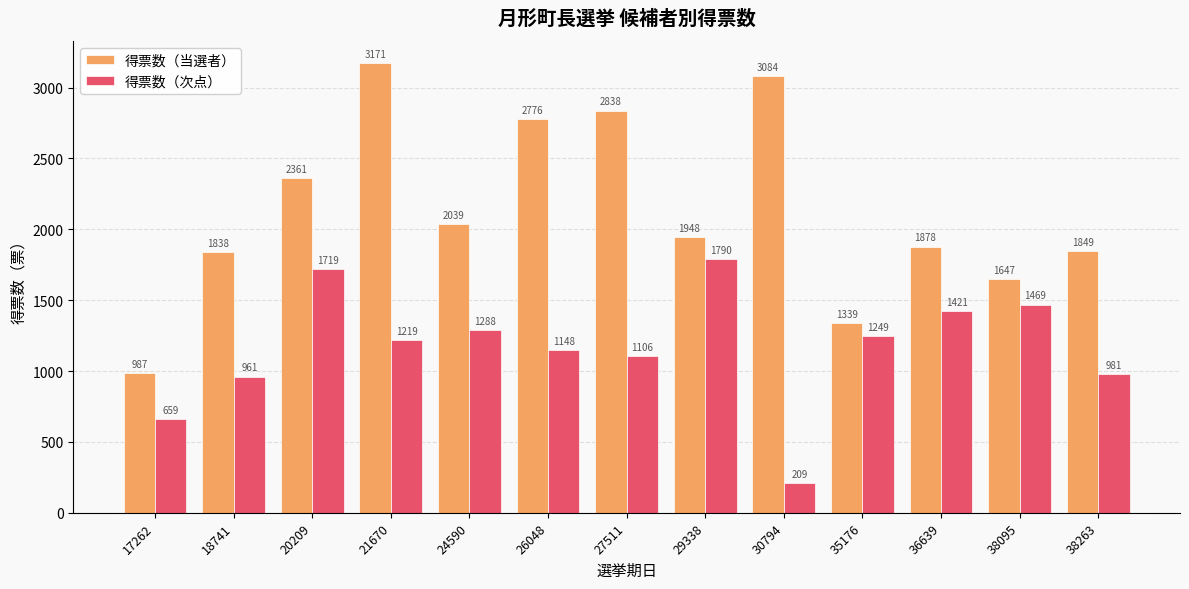

Where is 得票数（当選者） nearest to the value 2079?

24590